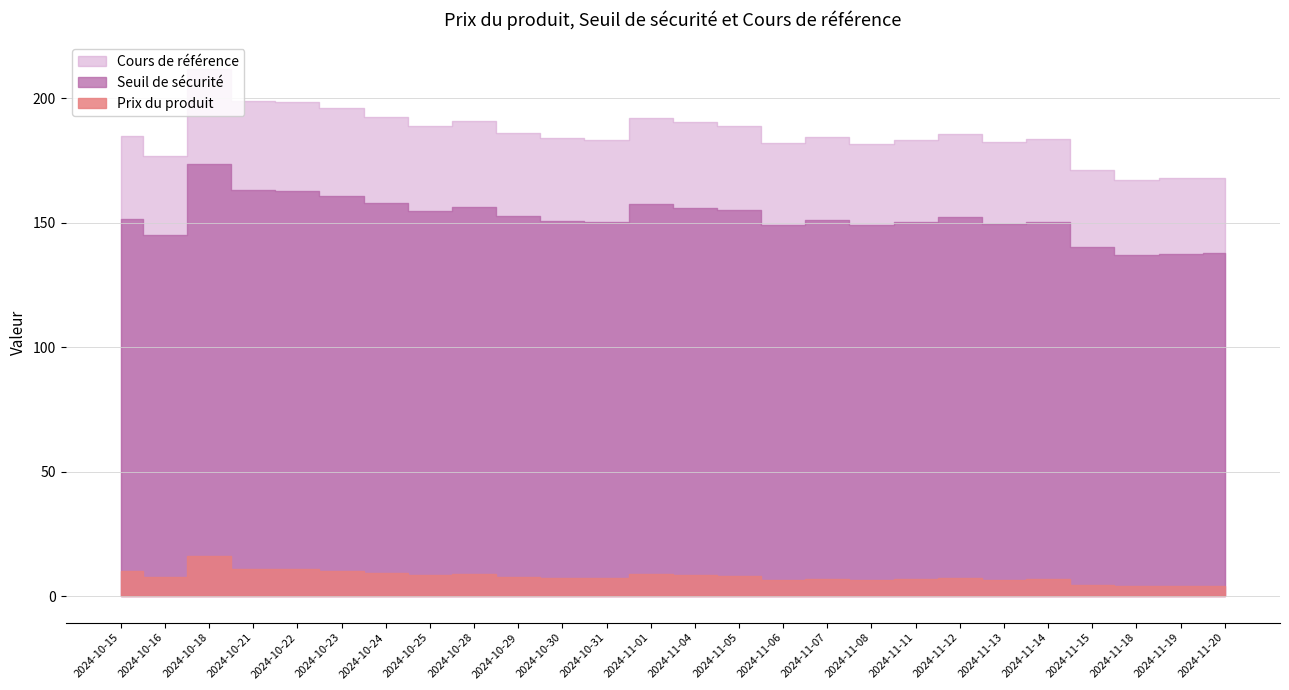

How many lines are shown in the chart?

3